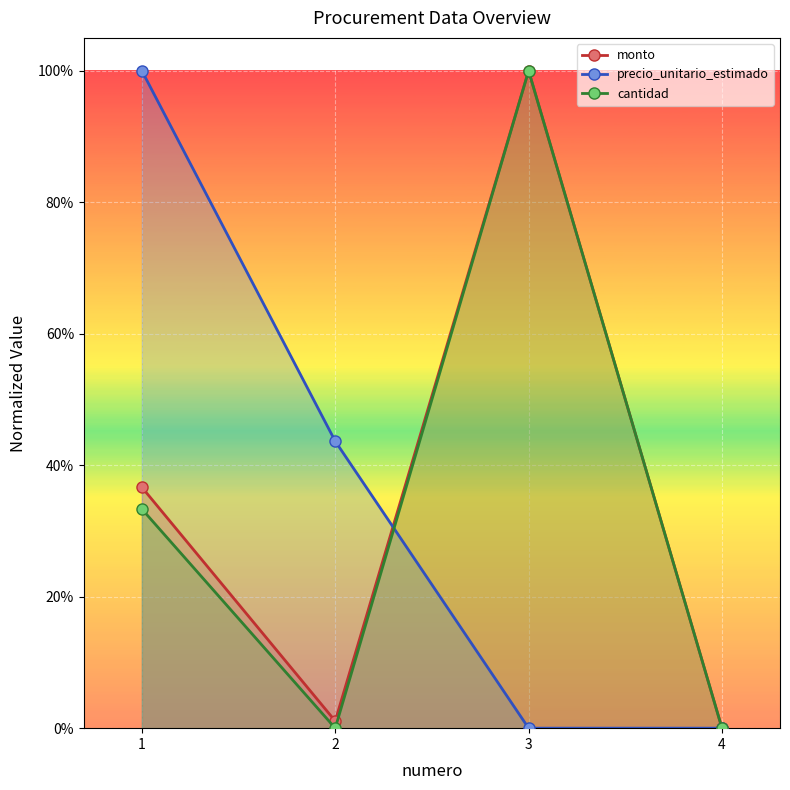

Between 1 and 2, which series saw the biggest shift?

precio_unitario_estimado